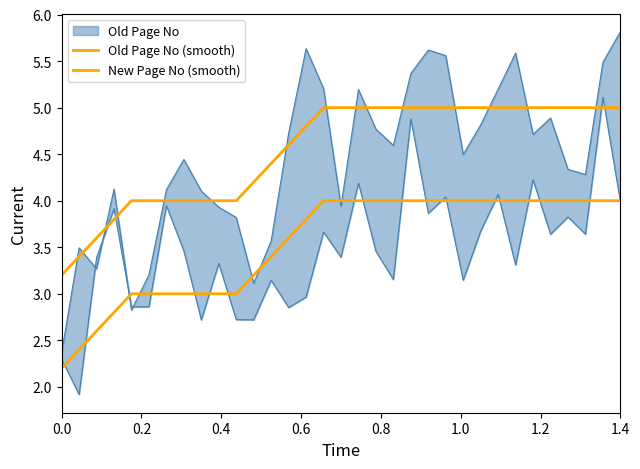

List the series in order of their overall mean, lowest first.

Old Page No (smooth), New Page No (smooth)